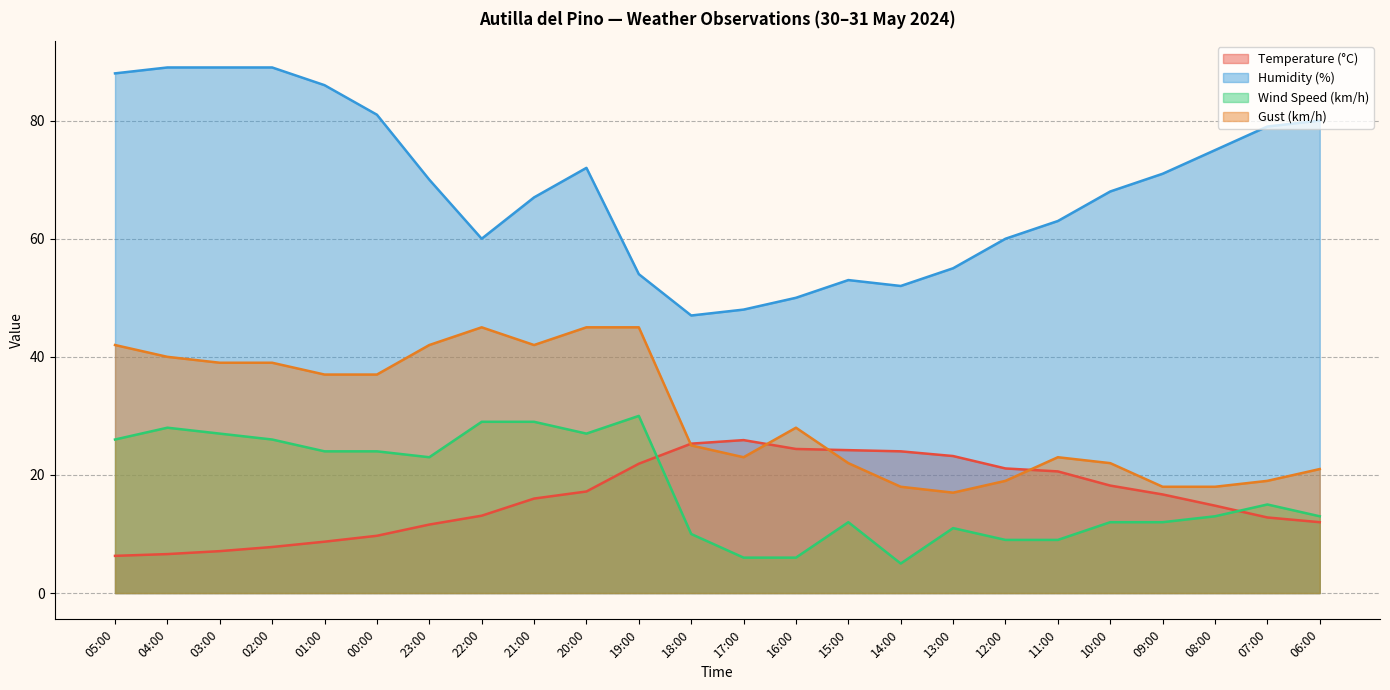

In Wind Speed (km/h), how many points are higher than both neighbors (excluding endpoints)?

5